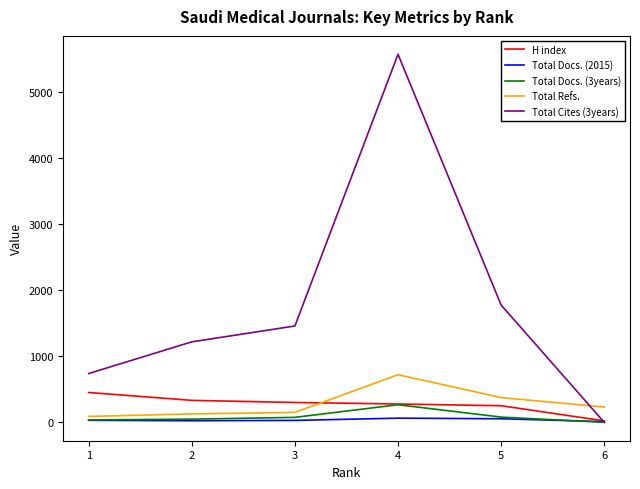

What is the average value of the H index series?

272